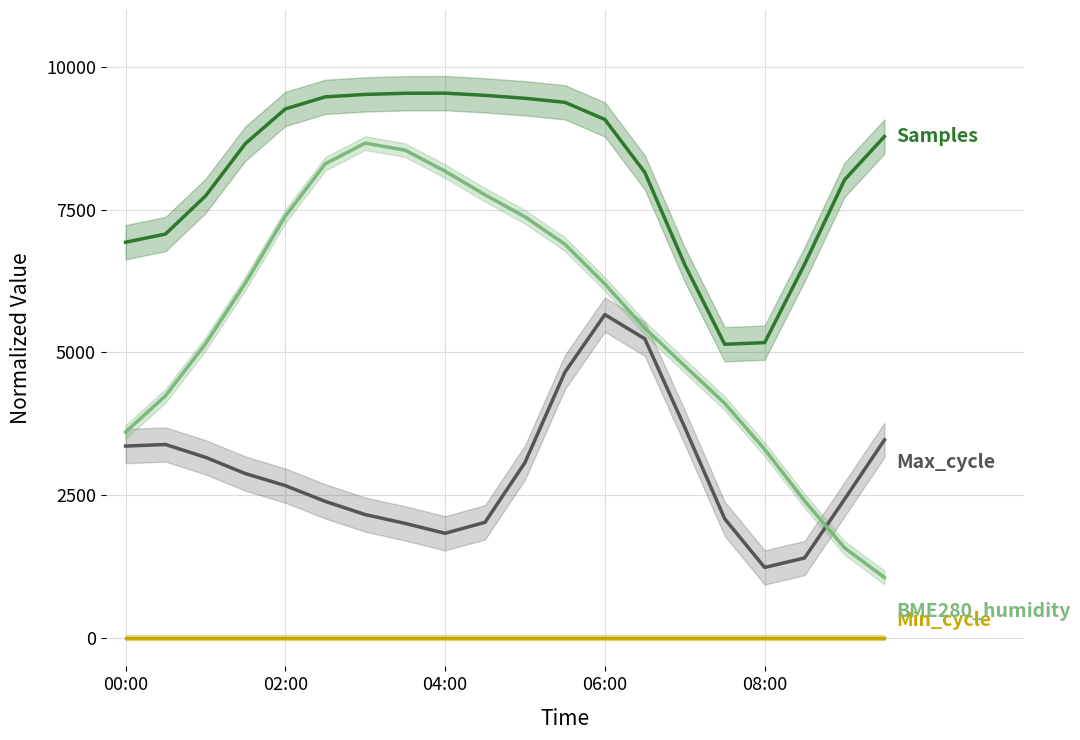

Rank the series by their average value, from highest to lowest.

Samples, BME280_humidity, Max_cycle, Min_cycle